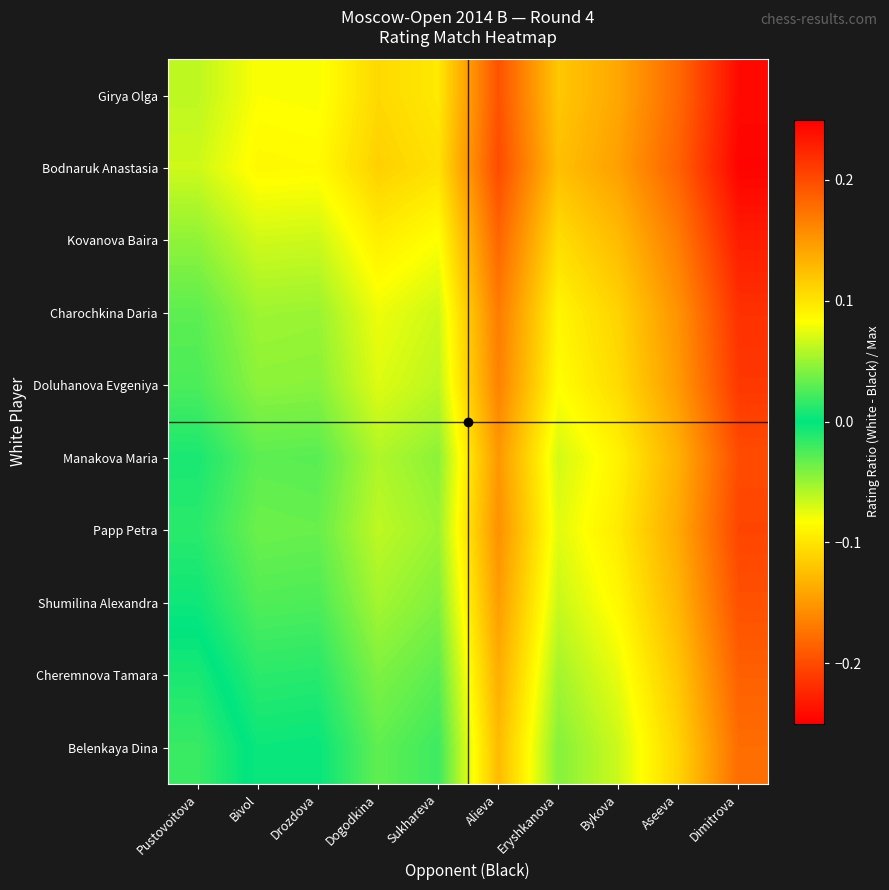

At which category is the sum across all series the highest?

Dimitrova